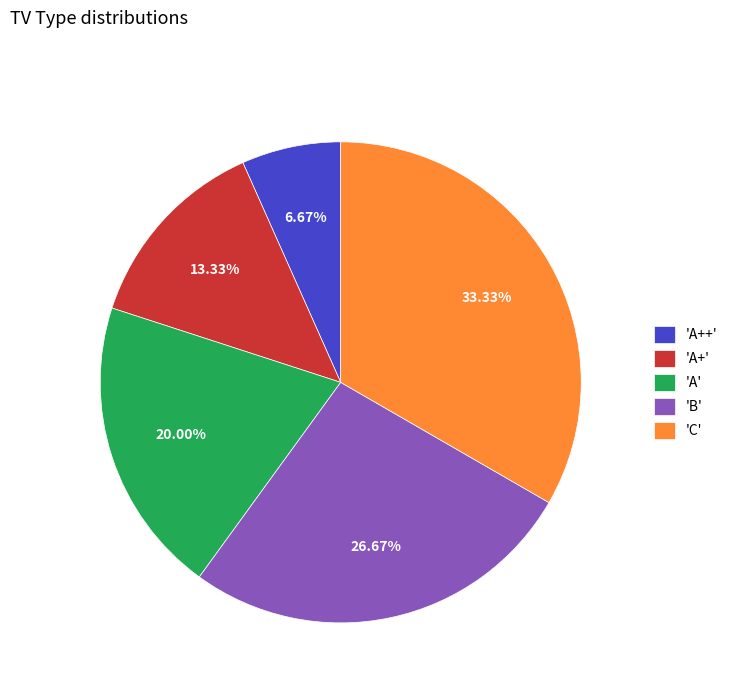

Rank the categories by value from highest to lowest.

'C', 'B', 'A', 'A+', 'A++'